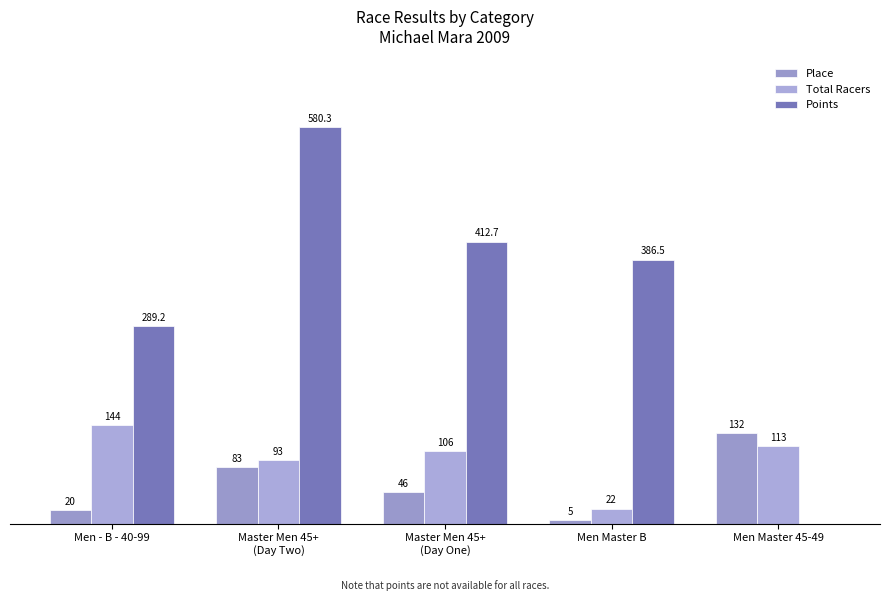

Are the bars grouped side by side (vs. stacked)?

Yes